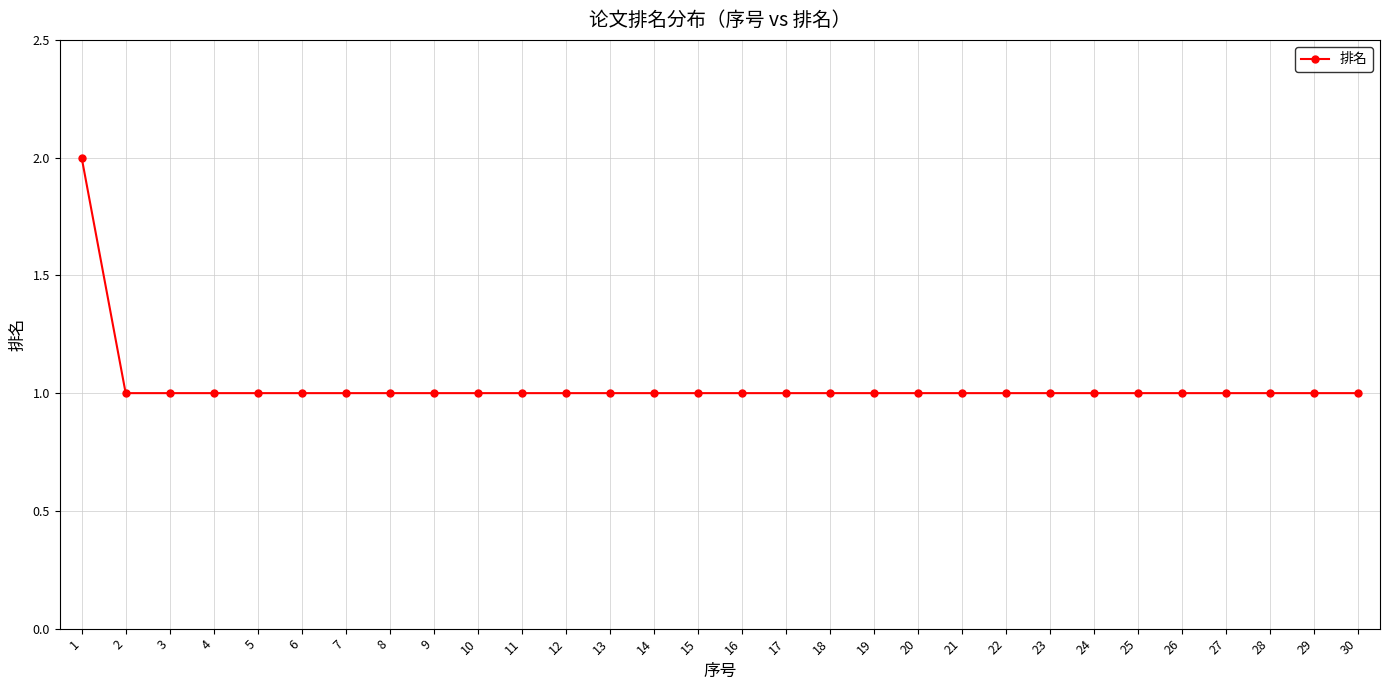

True or false: the data shows 1 at 28.

True